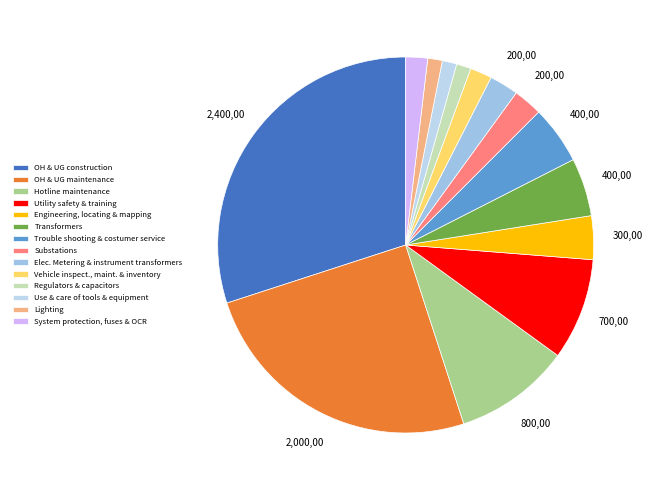

Rank the categories by value from highest to lowest.

OH & UG construction, OH & UG maintenance, Hotline maintenance, Utility safety & training, Transformers, Trouble shooting & costumer service, Engineering, locating & mapping, Substations, Elec. Metering & instrument transformers, Vehicle inspect., maint. & inventory, System protection, fuses & OCR, Regulators & capacitors, Use & care of tools & equipment, Lighting